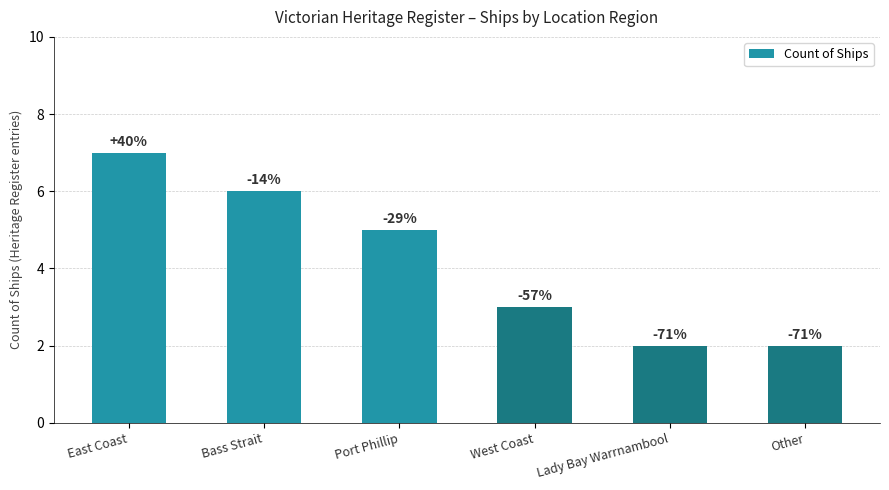

What is the label of the 2nd bar from the left?

Bass Strait